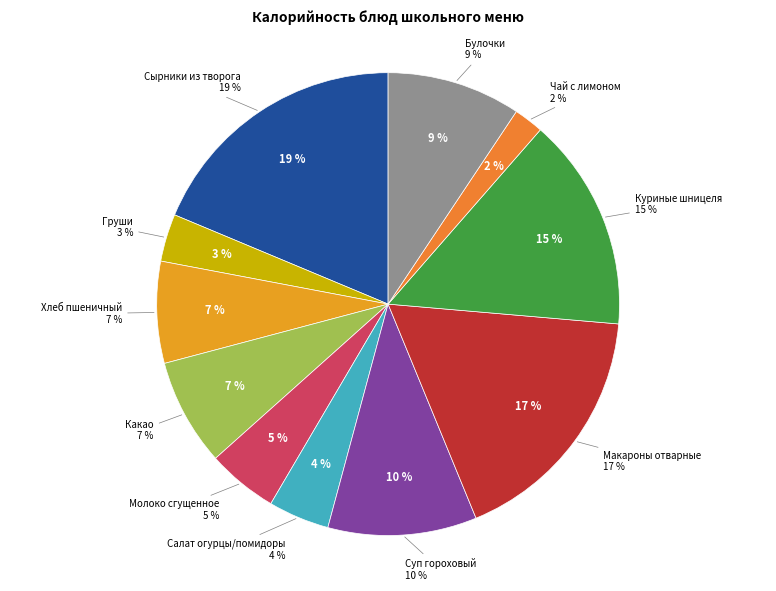

To the nearest percent, what percentage of the pie is Салат огурцы/помидоры?

4%